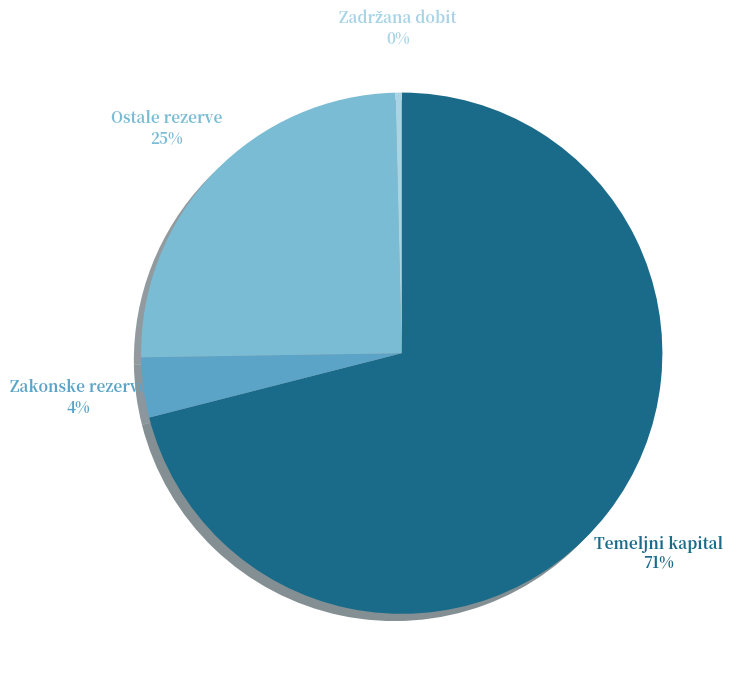

Is there any slice that represents more than half of the pie?

Yes